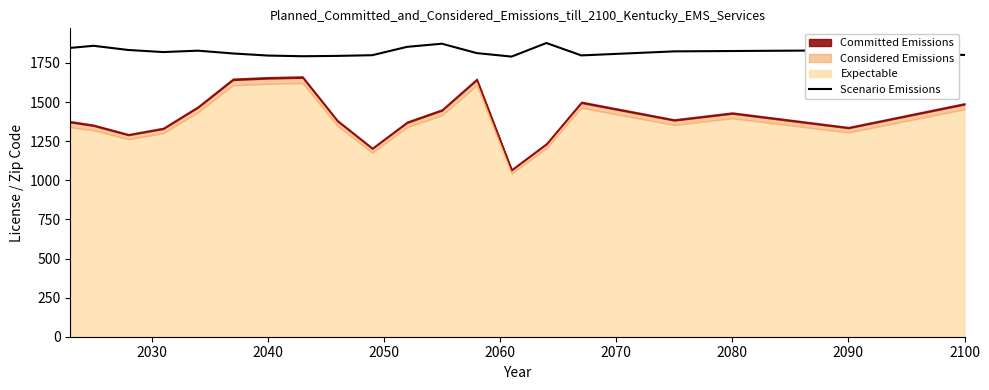

How many data points does each series have?

20